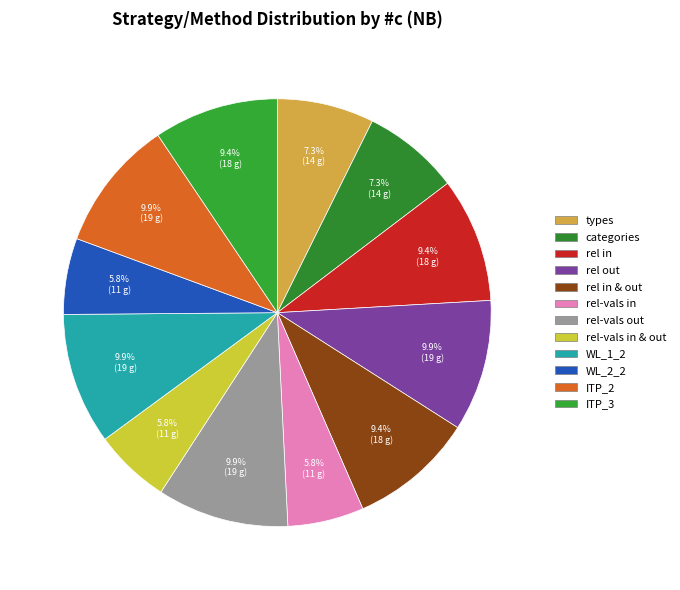

Does categories account for over 50% of the chart?

No